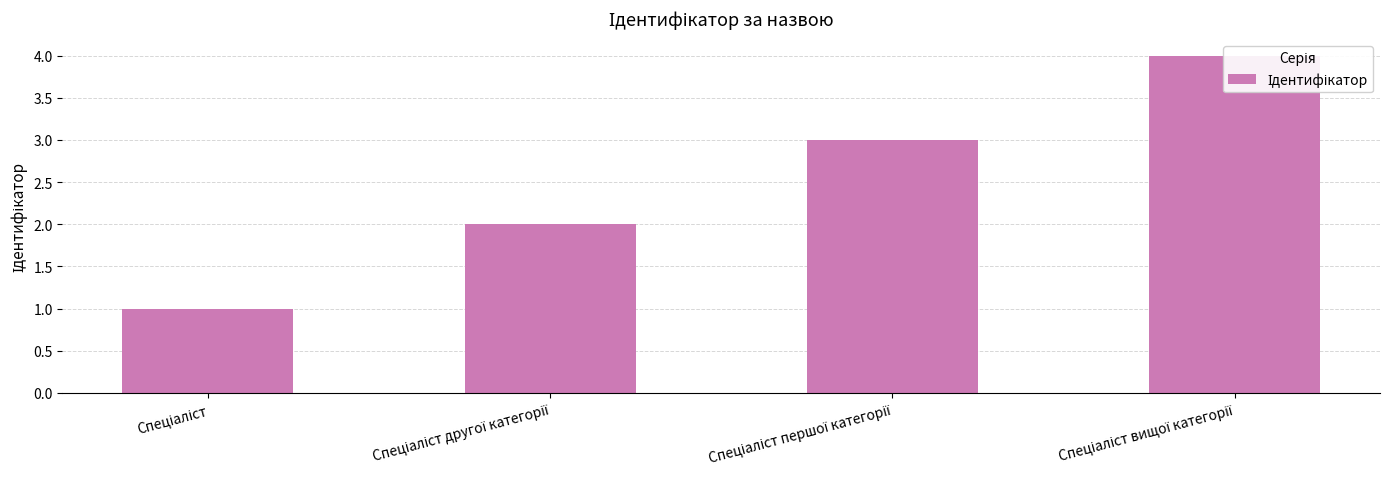

The chart shows a value of 0 at Спеціаліст другої категорії. True or false?

False